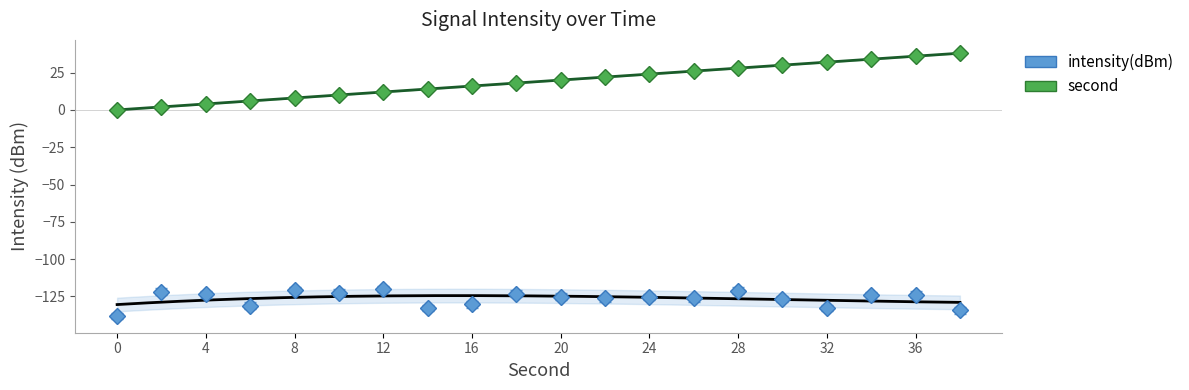

At which category is the sum across all series the highest?

36